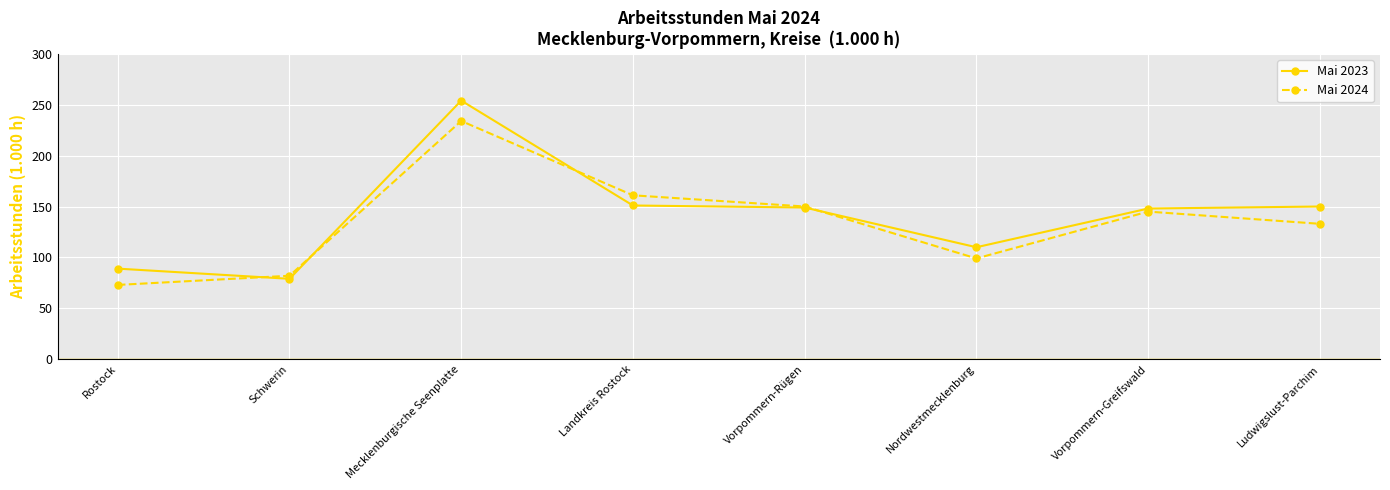

Is the value of Mai 2023 at Nordwestmecklenburg greater than the value of Mai 2024 at Ludwigslust-Parchim?

No